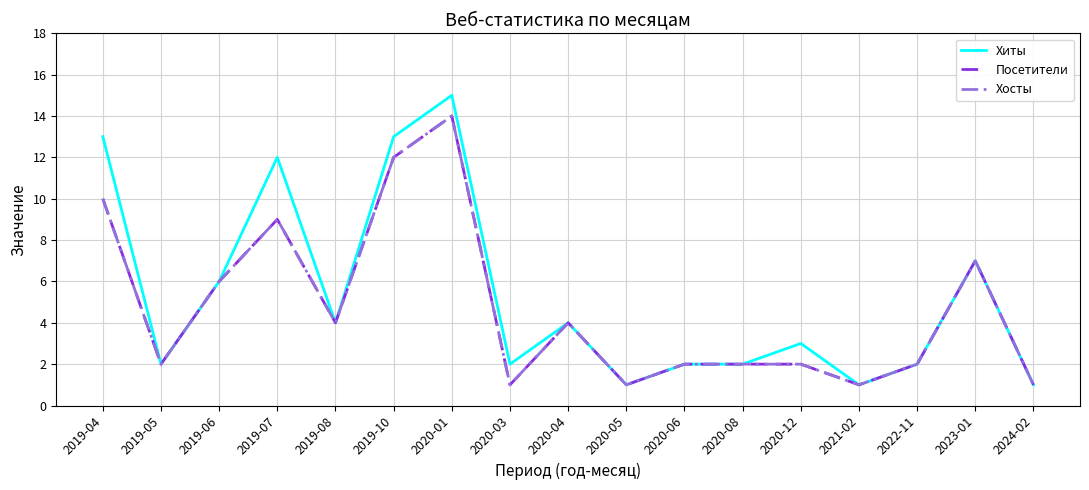

Does the chart display data point markers on the line(s)?

No